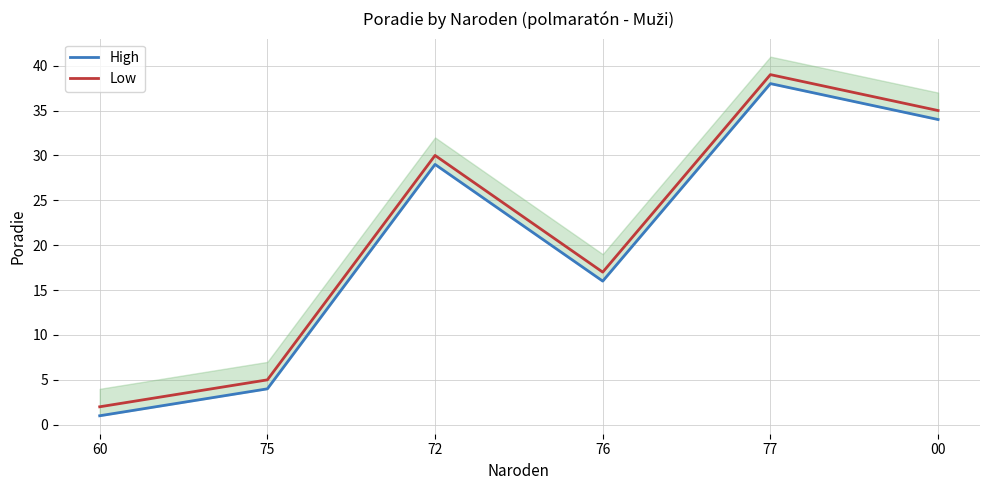

True or false: Low has more than 0 points higher than both neighbors.

True